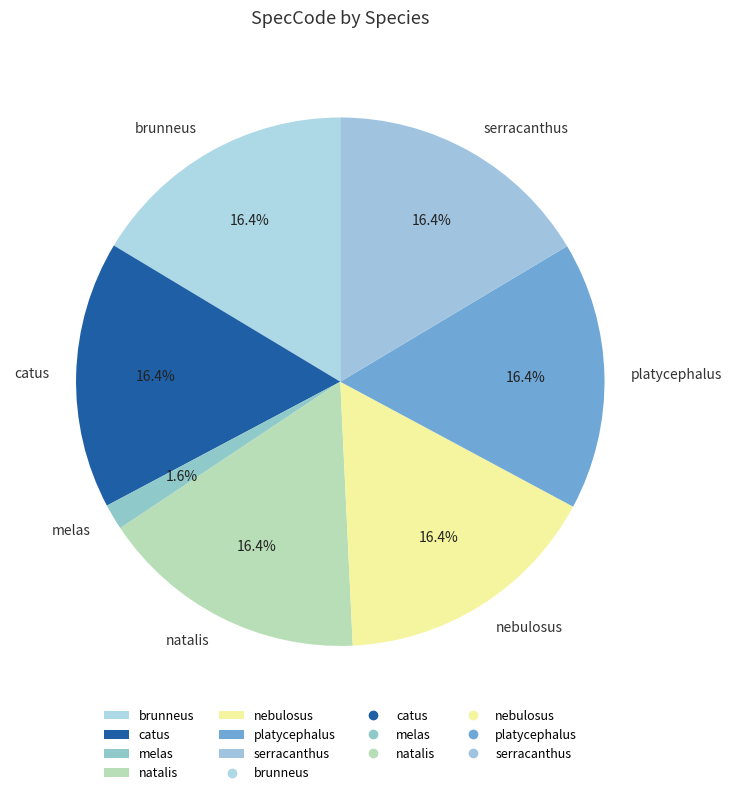

Which slice is the smallest?

melas